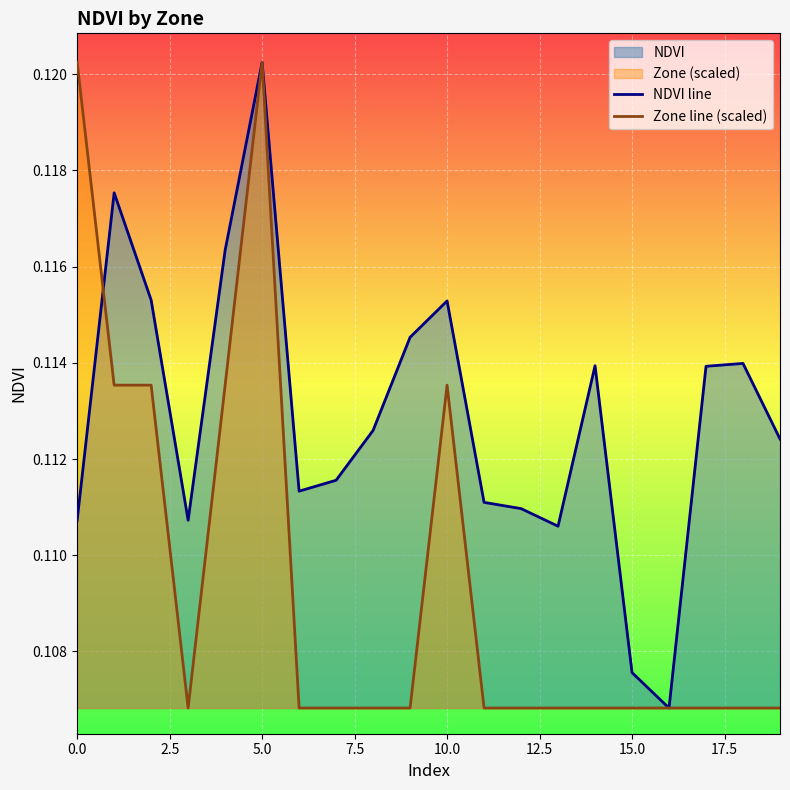

Is it true that Zone line (scaled) equals 0.0 at 17?

False